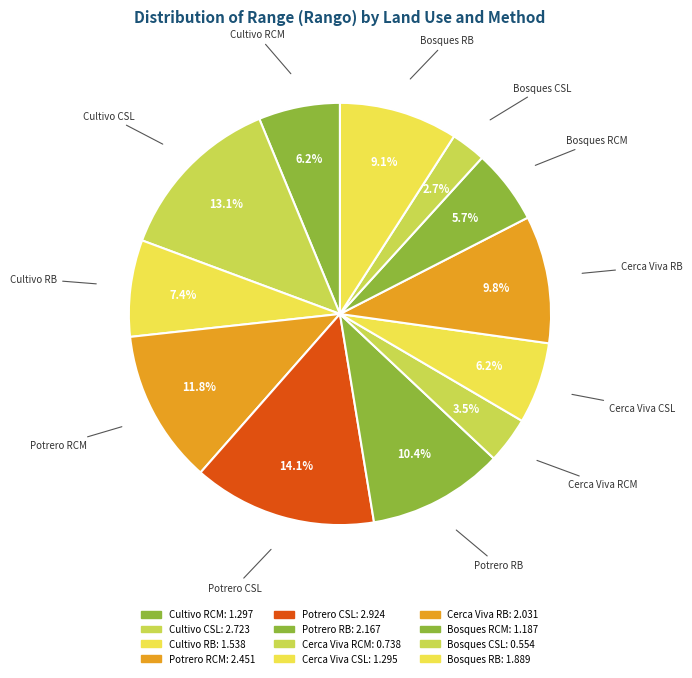

Rank the categories by value from highest to lowest.

Potrero CSL, Cultivo CSL, Potrero RCM, Potrero RB, Cerca Viva RB, Bosques RB, Cultivo RB, Cultivo RCM, Cerca Viva CSL, Bosques RCM, Cerca Viva RCM, Bosques CSL